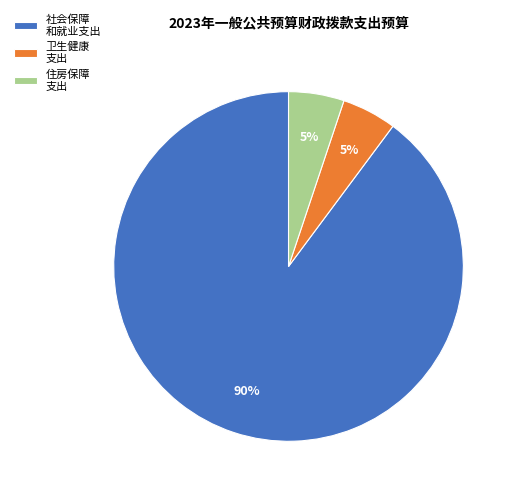

How many segments does this pie chart have?

3